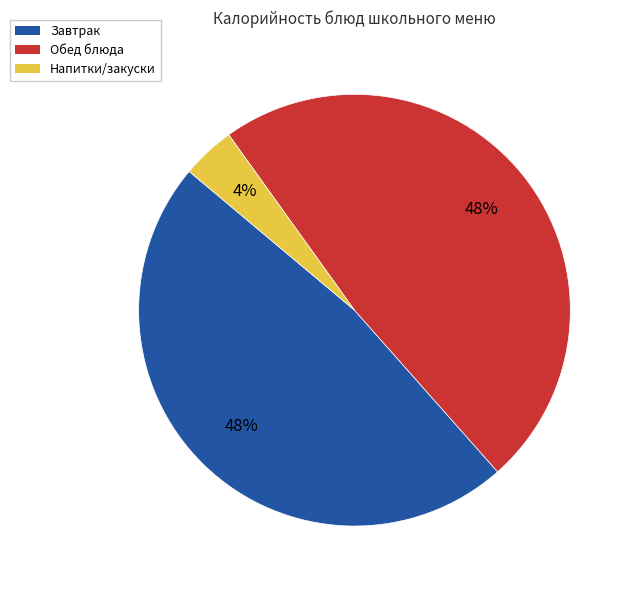

To the nearest percent, what is the difference between the largest and smallest slice percentages?

44%